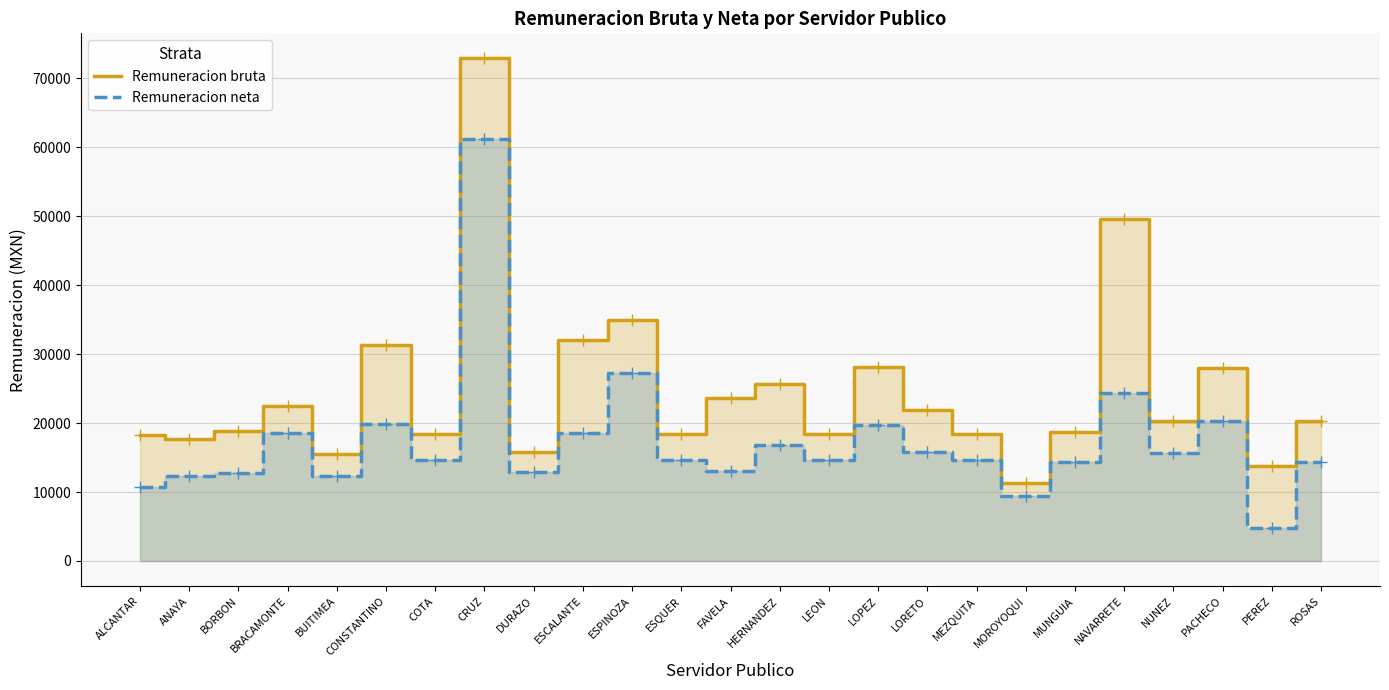

What is the label of the 12th point from the right?

HERNANDEZ